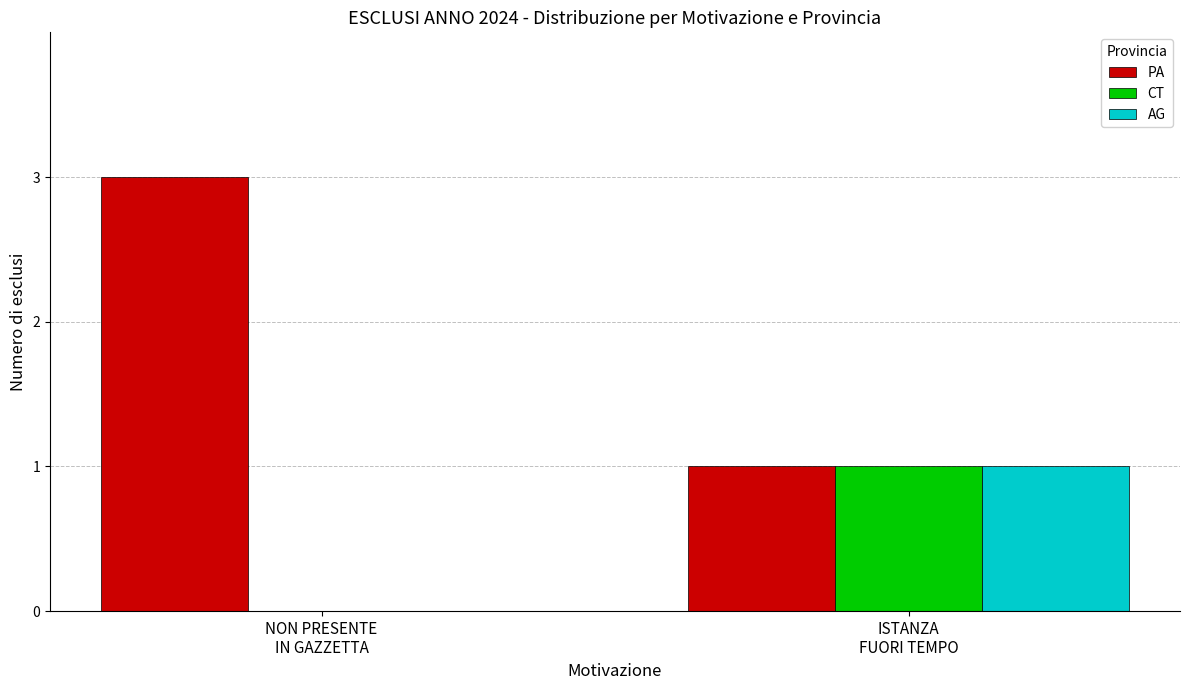

What is the maximum value shown in the chart?

3